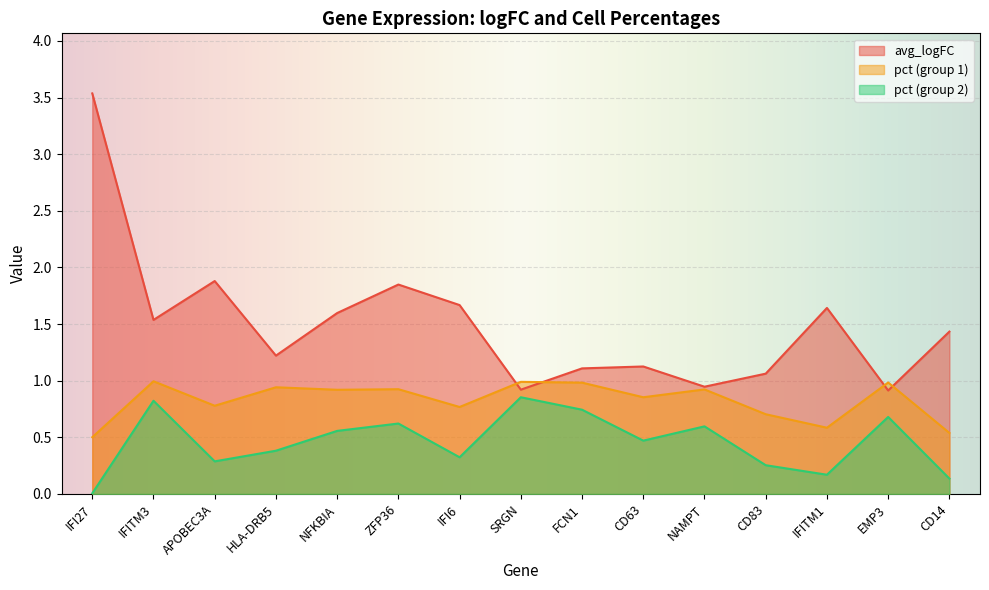

The value of avg_logFC at IFI27 is 1.1. True or false?

False